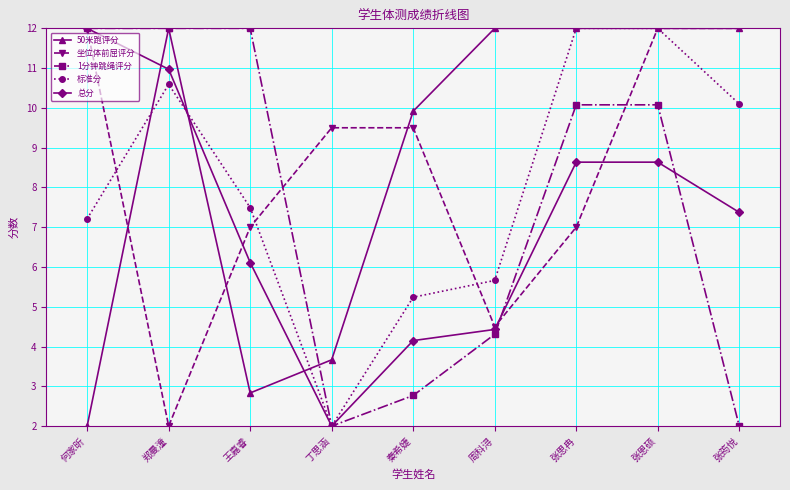

At which label does 标准分 first exceed 7?

何家昕